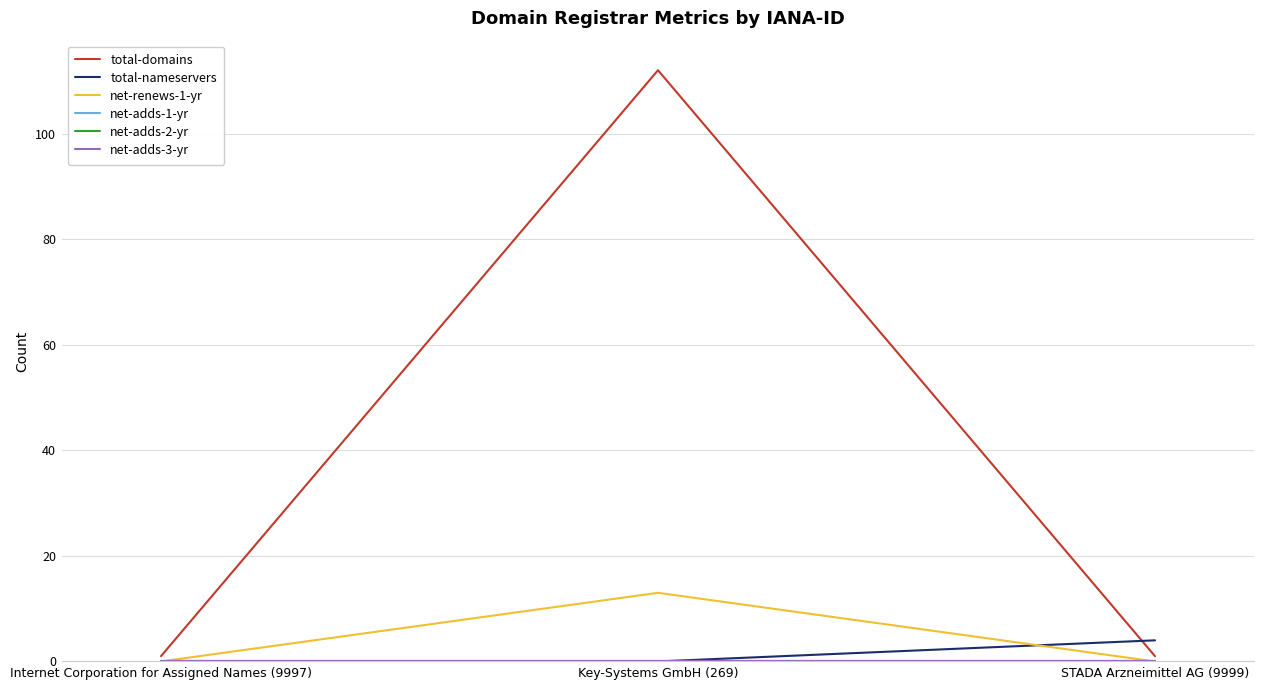

Does the chart have visible grid lines?

Yes